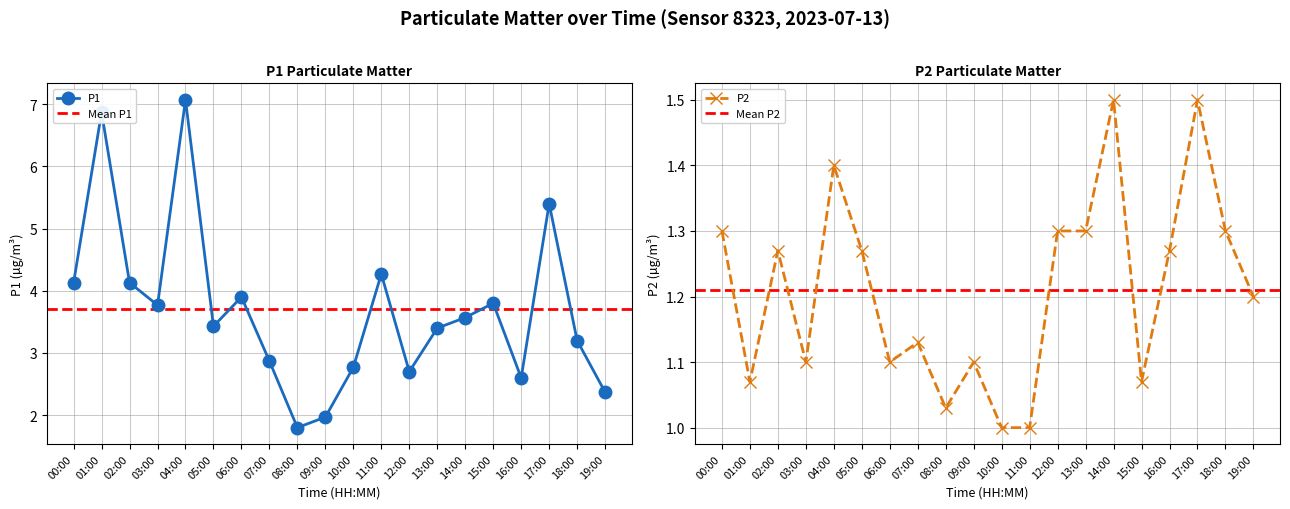

Rank the categories by P1 value from lowest to highest.

08:00, 09:00, 19:00, 16:00, 12:00, 10:00, 07:00, 18:00, 13:00, 05:00, 14:00, 03:00, 15:00, 06:00, 00:00, 02:00, 11:00, 17:00, 01:00, 04:00